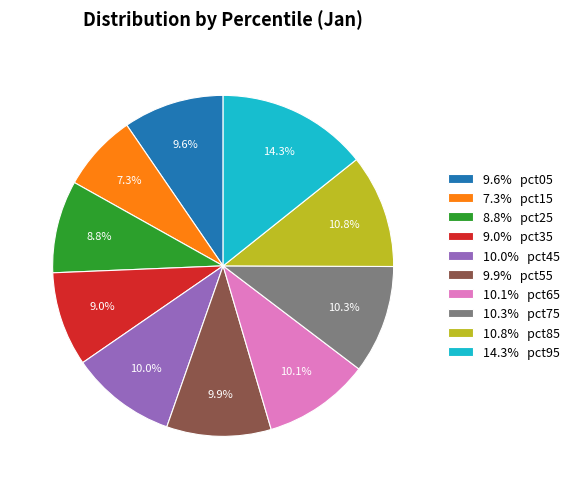

To the nearest percent, what is the difference between the largest and smallest slice percentages?

7%